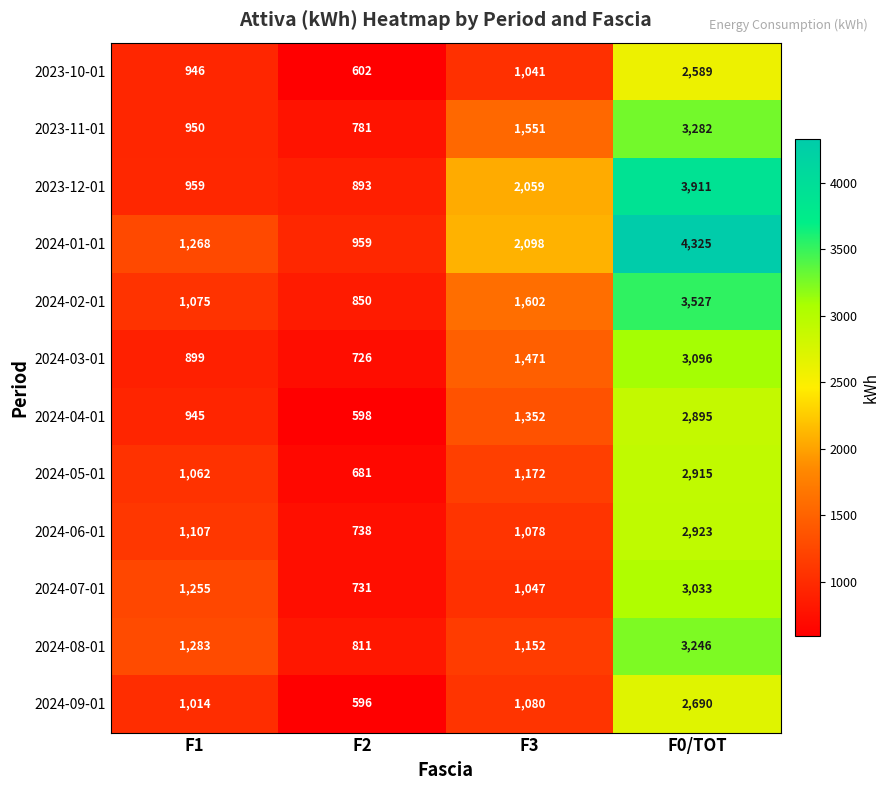

At which category does the chart reach its peak across all series?

F0/TOT